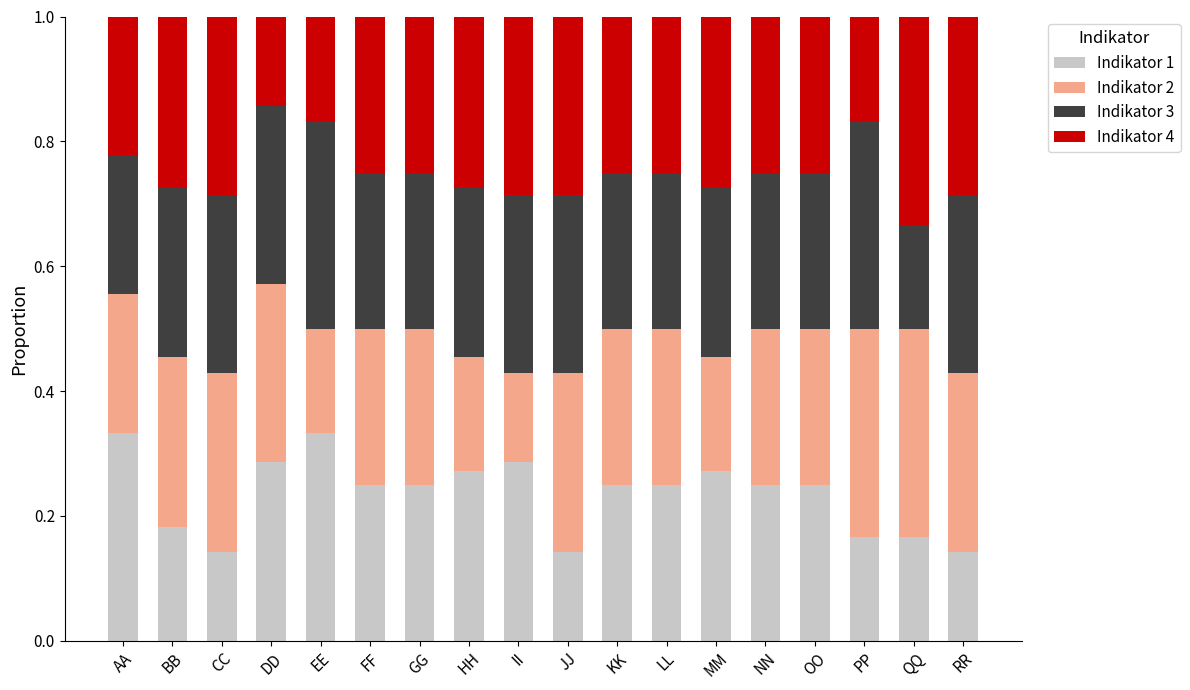

What is the total value across all series at KK?

1.0